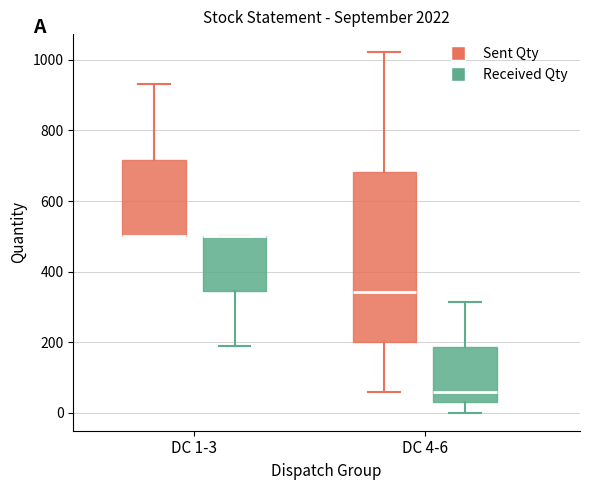

Reading left to right, transcribe this box plot: for each box, give where its median line is, the range the box spans, and where its two whiskers end, as read against the y-axis. The values are not printed on the chart, so give them approximately, as read against the axis.

DC 1-3 (Sent Qty): median 500 (drawn on the box's lower edge), box 500 to 720, whiskers 500 to 940
DC 1-3 (Received Qty): median 500 (drawn on the box's upper edge), box 340 to 500, whiskers 200 to 500
DC 4-6 (Sent Qty): median 340, box 200 to 680, whiskers 60 to 1020
DC 4-6 (Received Qty): median 60, box 40 to 180, whiskers 0 to 320